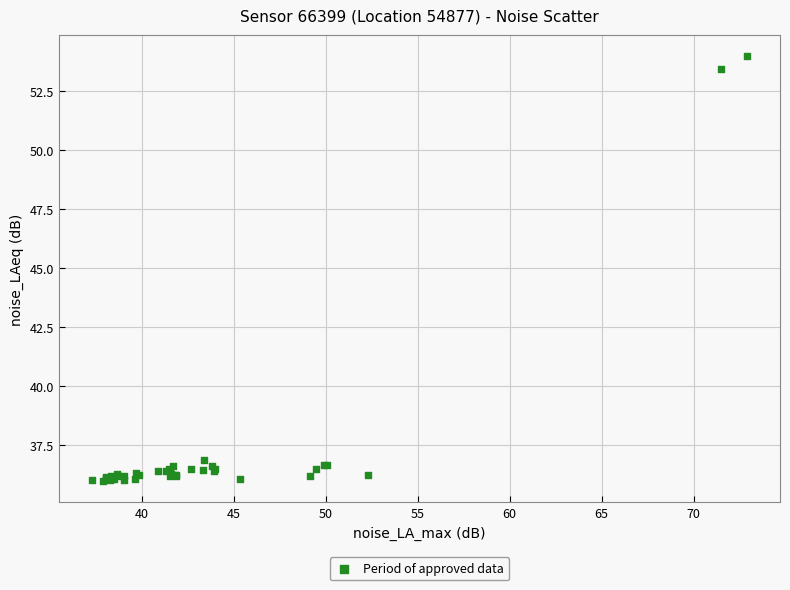

What Y value in the scatter plot is closest to 44?

36.8